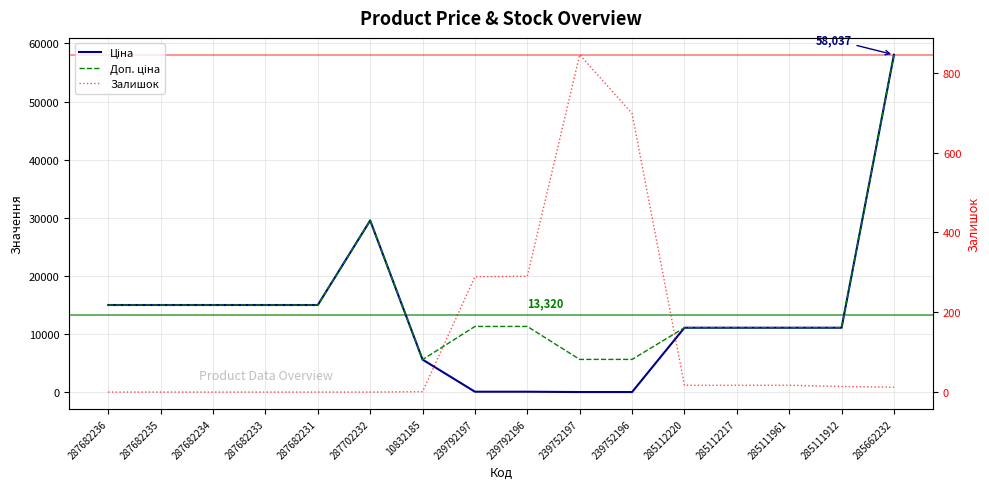

Which series changed the most between 287682233 and 285111961?

Ціна